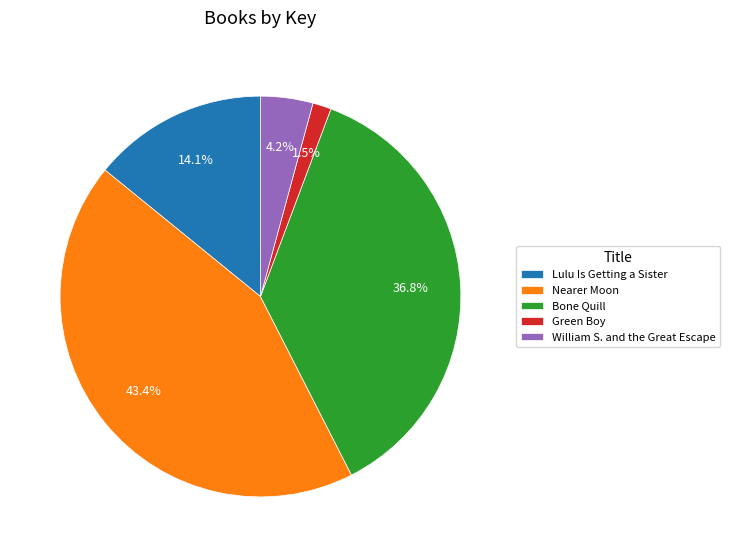

To the nearest percent, what is the average slice percentage?

20%